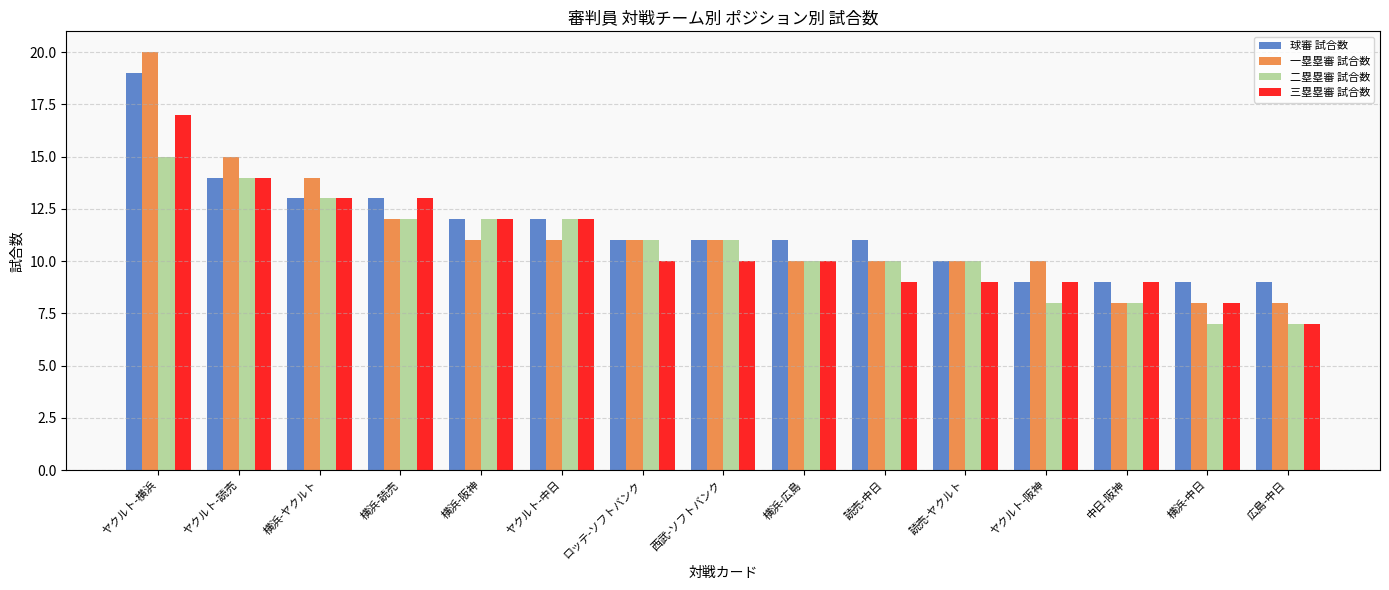

Is the value of 一塁塁審 試合数 at 西武-ソフトバンク greater than the value of 三塁塁審 試合数 at 中日-阪神?

Yes